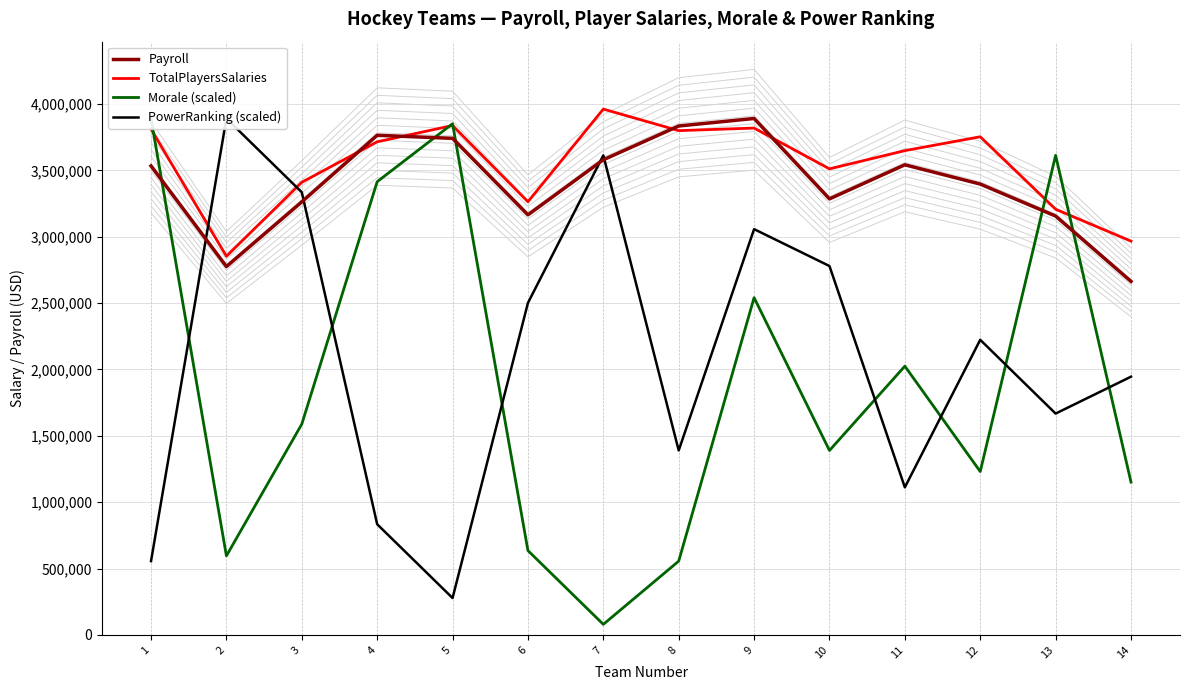

Is this an area chart (filled region under the line)?

No